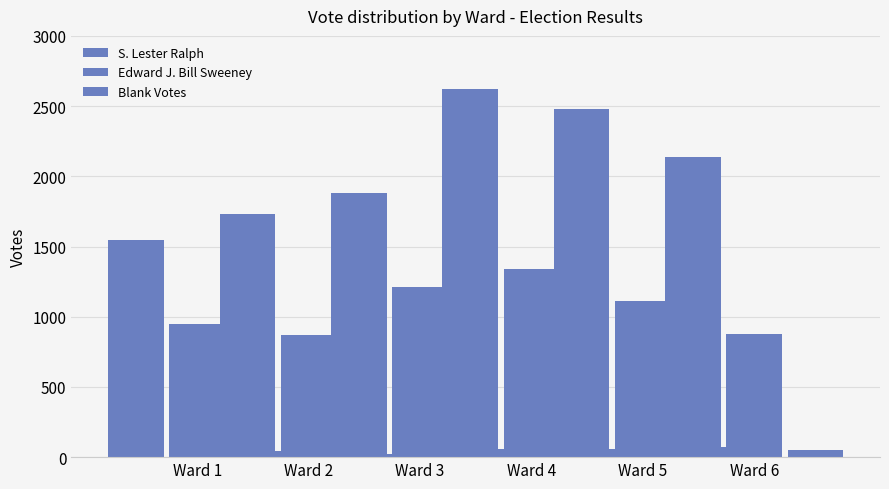

The Blank Votes series shows 46 at Ward 2. True or false?

True